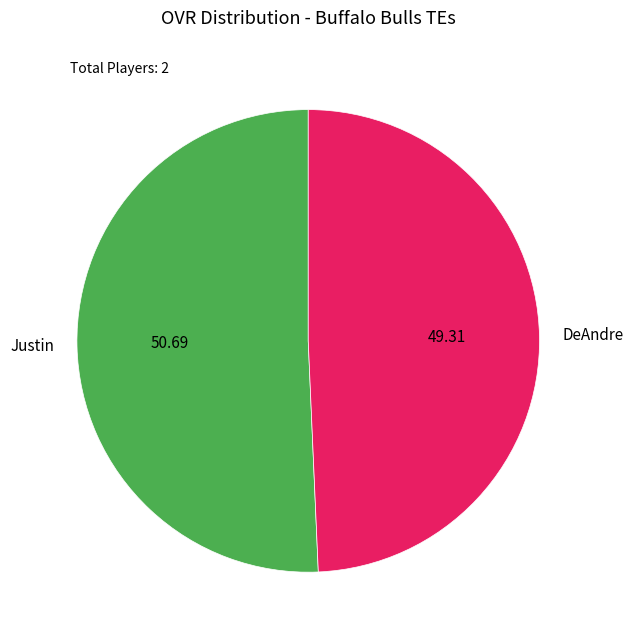

How many slices are in this pie chart?

2